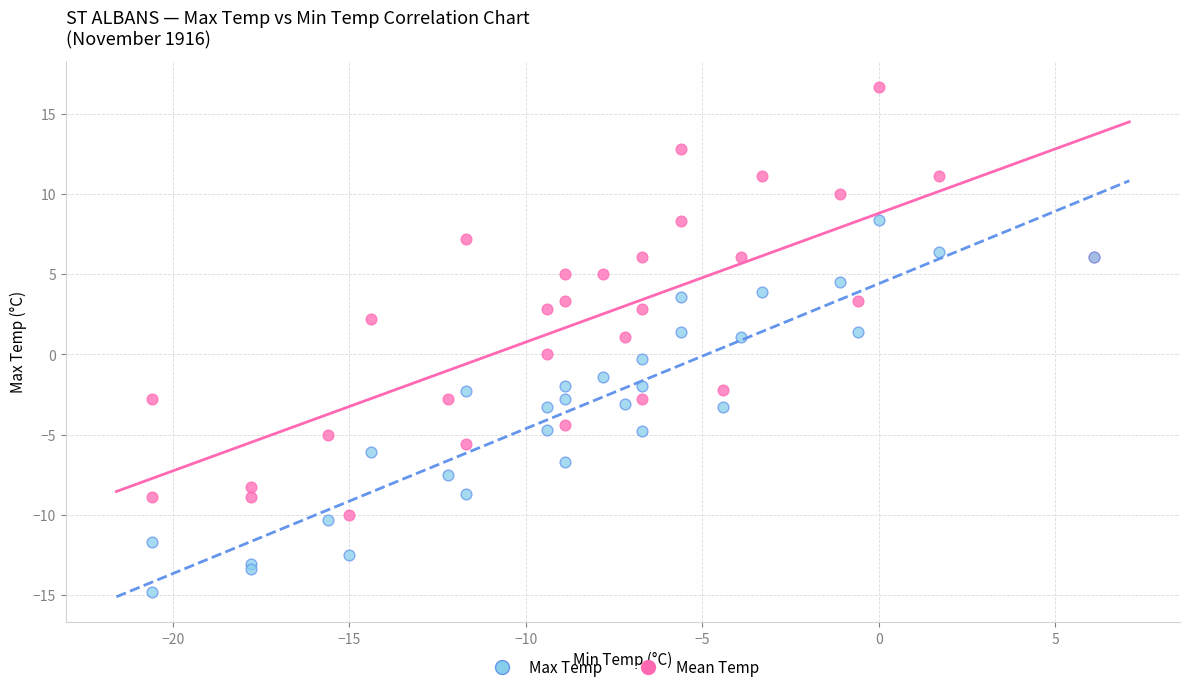

Which series reaches the maximum Y coordinate?

Max Temp